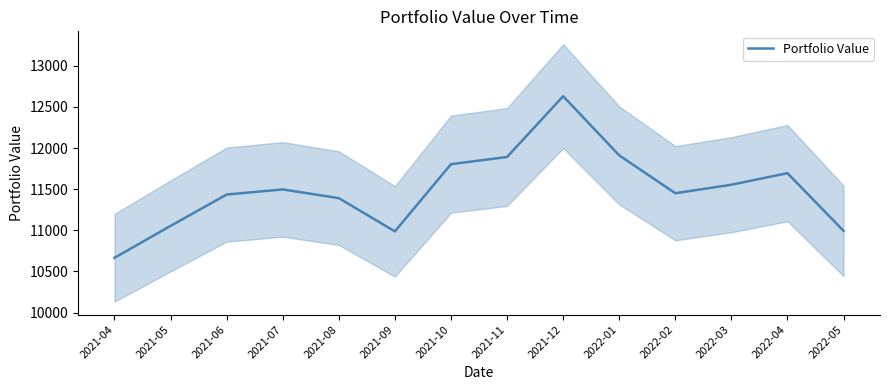

At which category does the chart reach its peak across all series?

2021-12